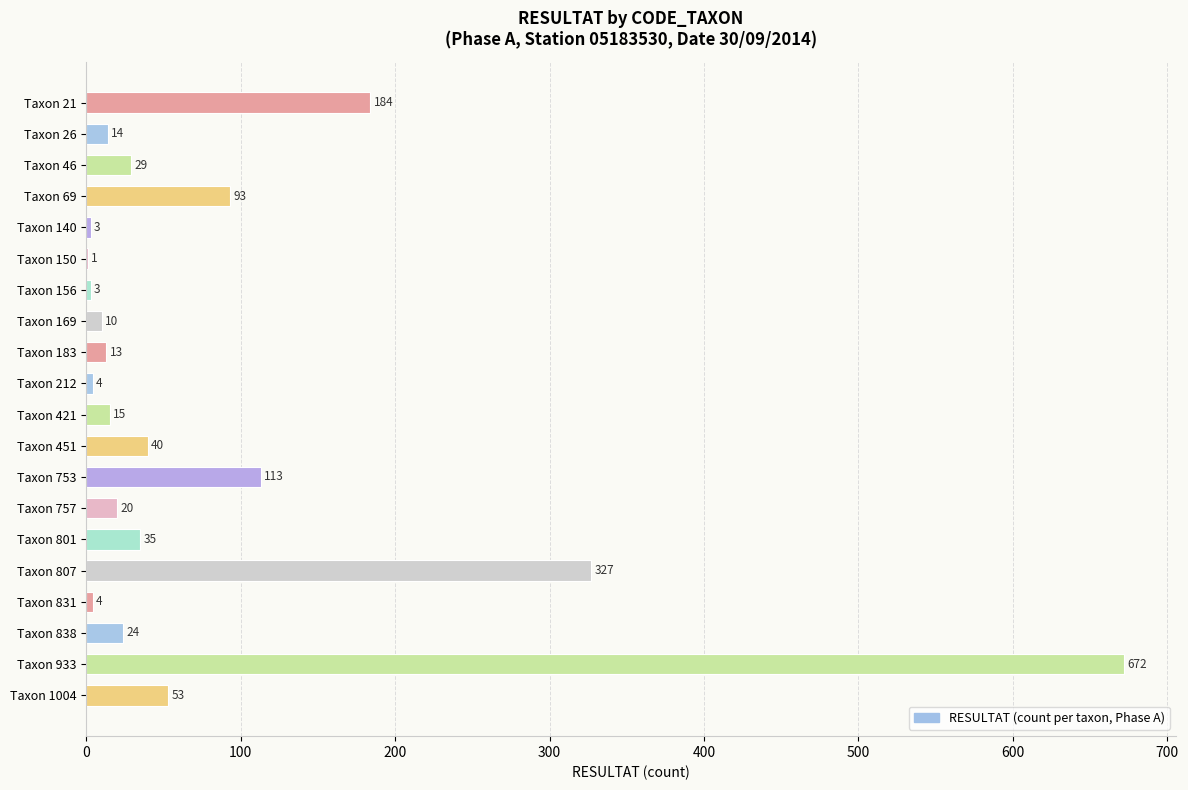

How many categories are shown in the chart?

20